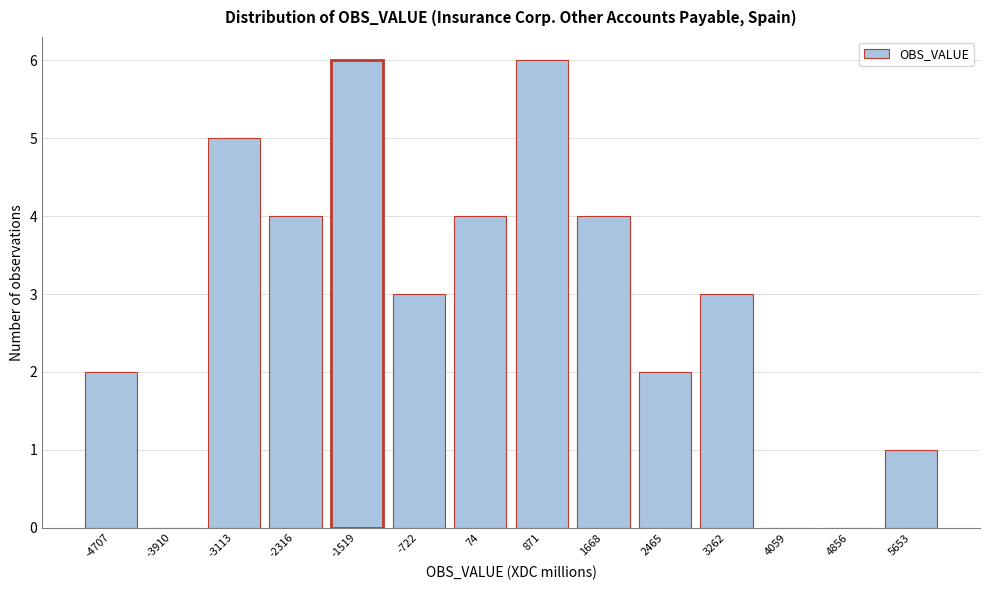

Reading left to right, list all the values displayed in this chart.

-4707=2	-3910=0	-3113=5	-2316=4	-1519=6	-722=3	74=4	871=6	1668=4	2465=2	3262=3	4059=0	4856=0	5653=1